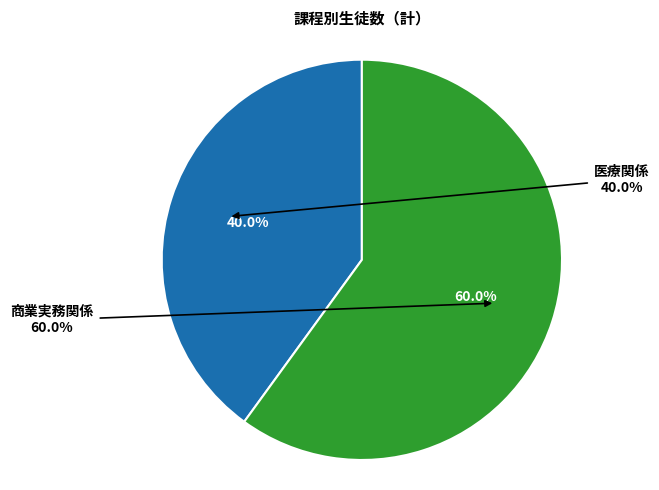

How many slices are in this pie chart?

2